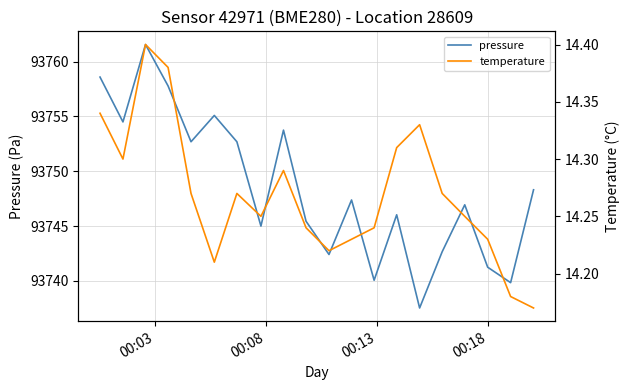

True or false: temperature has more than 2 points higher than both neighbors.

True